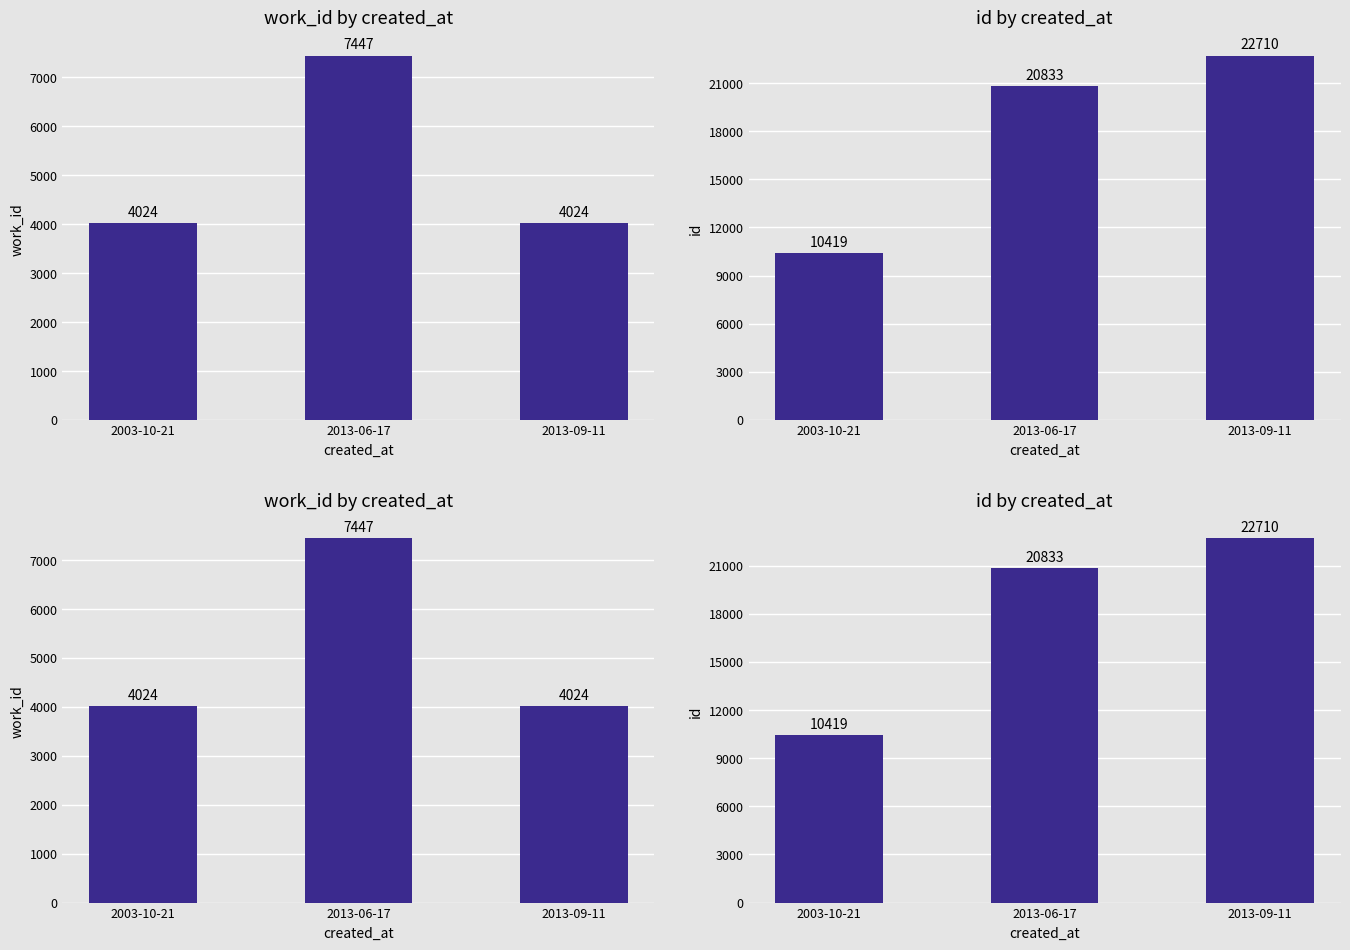

Reading left to right, transcribe all the data shown in this chart.

work_id by created_at: 2003-10-21=4024	2013-06-17=7447	2013-09-11=4024
id by created_at: 2003-10-21=10419	2013-06-17=20833	2013-09-11=22710